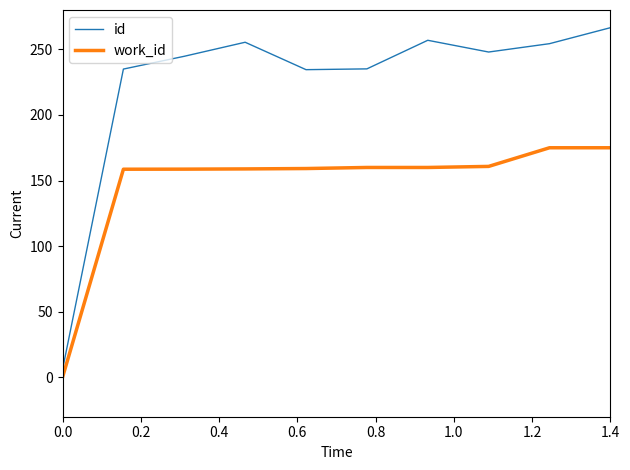

List the series in order of their overall mean, lowest first.

work_id, id